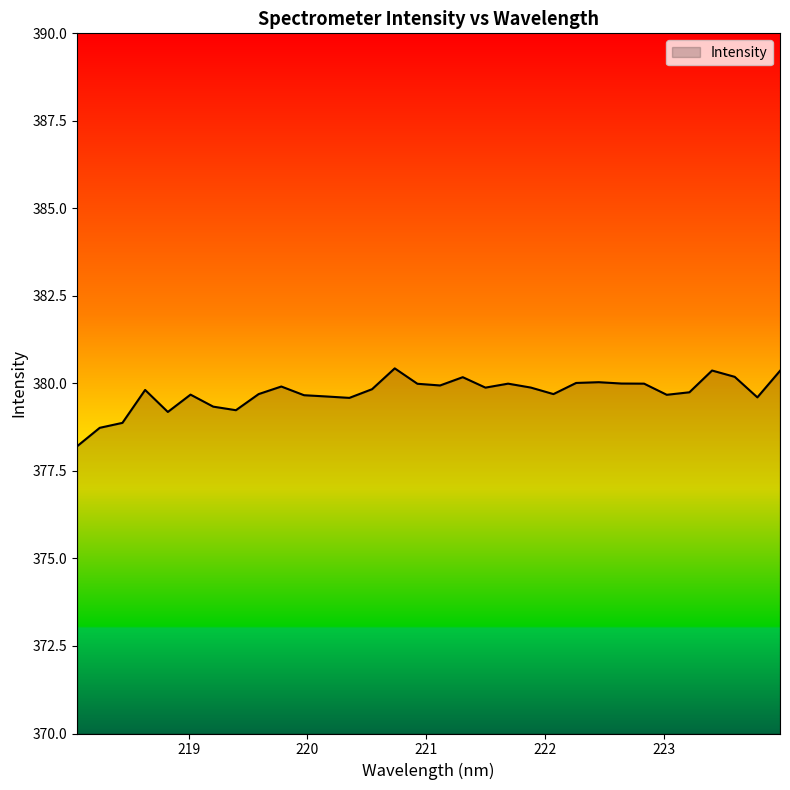

What is the difference between the maximum and minimum values?

2.2